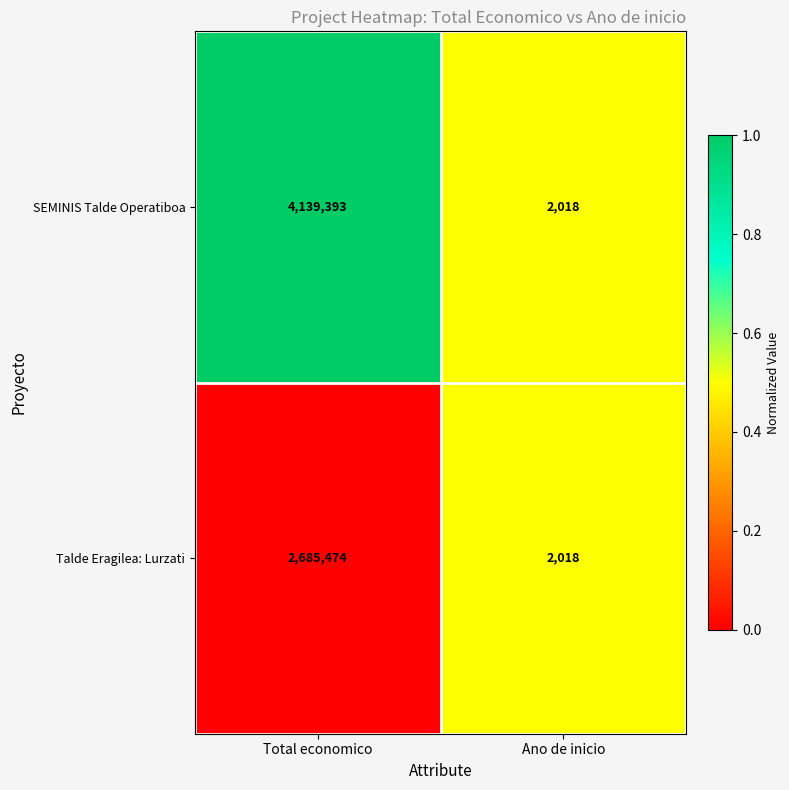

What is the spread (max minus min) of values at Total economico?

1453919